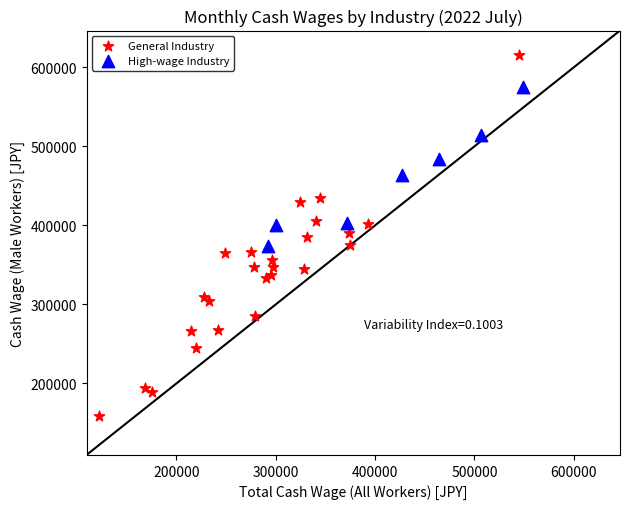

Which series contains the lowest Y value?

General Industry